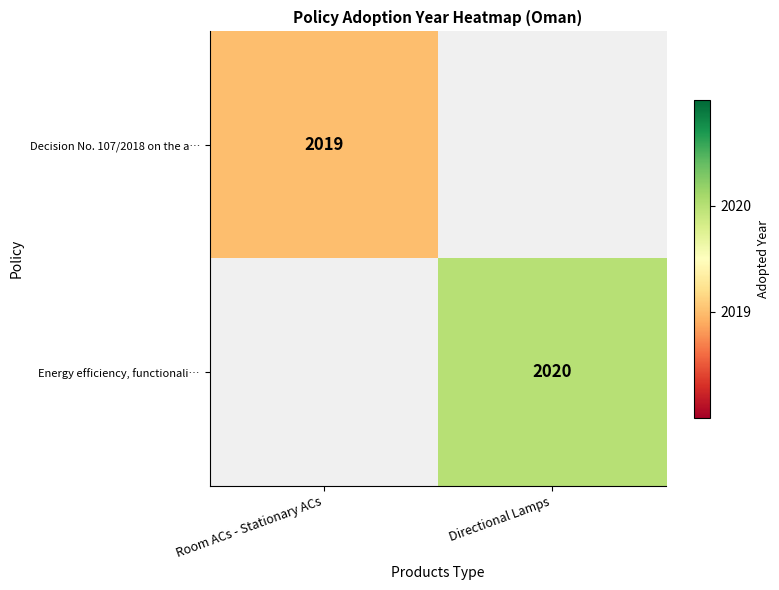

Is it true that Decision No. 107/2018 on the a… equals 3611 at Room ACs - Stationary ACs?

False